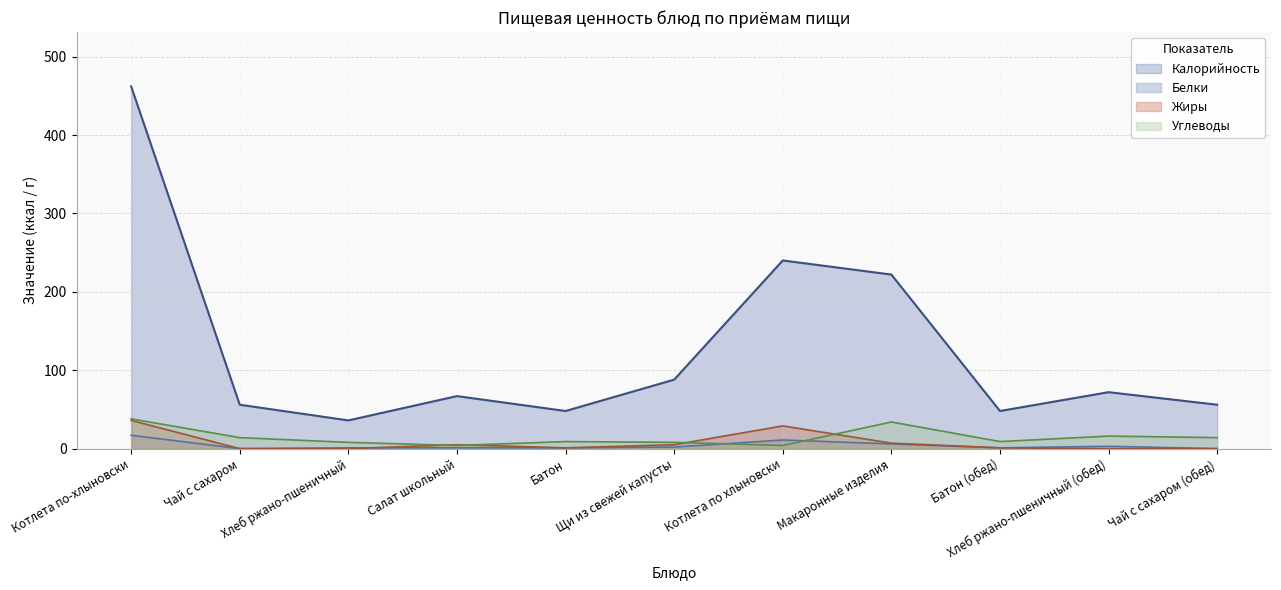

Reading left to right, extract all data points from this chart.

Калорийность: 462	56	36	67	48	88	240	222	48	72	56
Белки: 17	0	1	1	1	2	11	6	1	3	0
Жиры: 36	0	0	5	1	5	29	7	1	0	0
Углеводы: 38	14	8	4	9	8	4	34	9	16	14